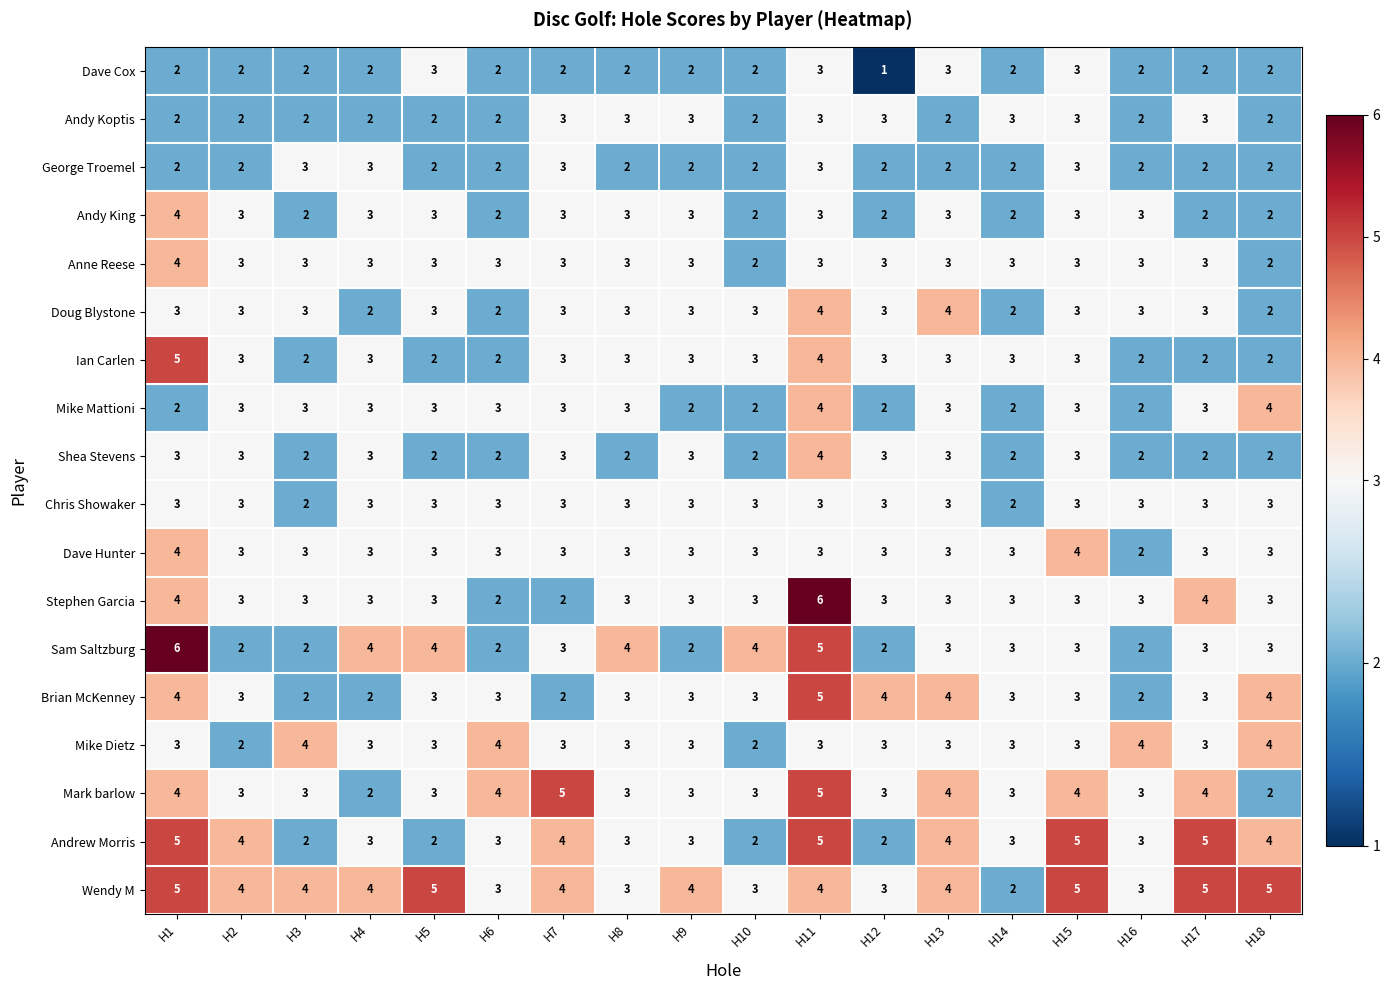

What is the smallest value displayed?

1